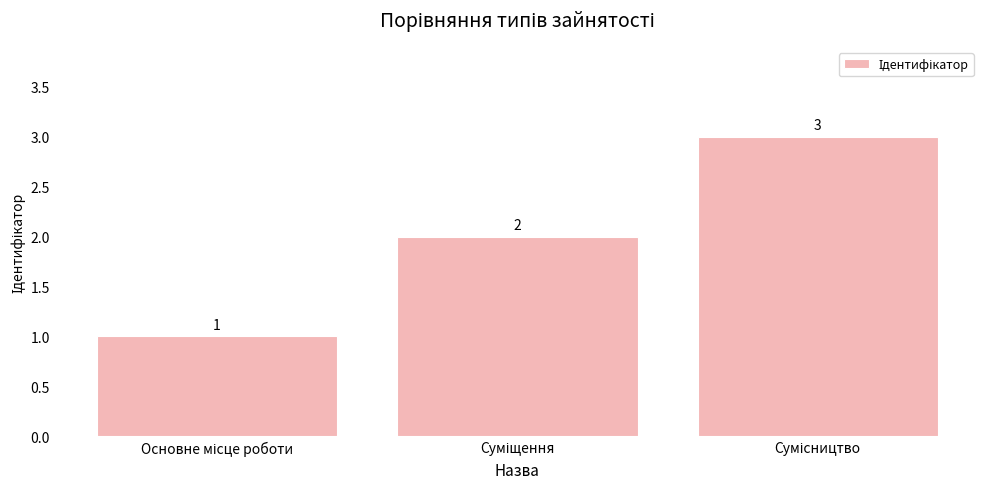

Count the values in the range 1 to 3.

3